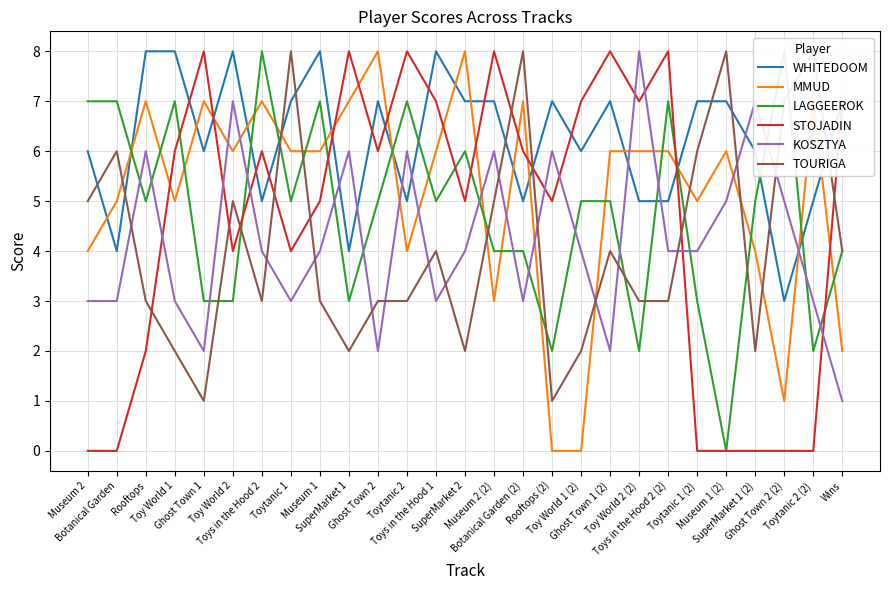

How many values in the STOJADIN series are below 6?

13